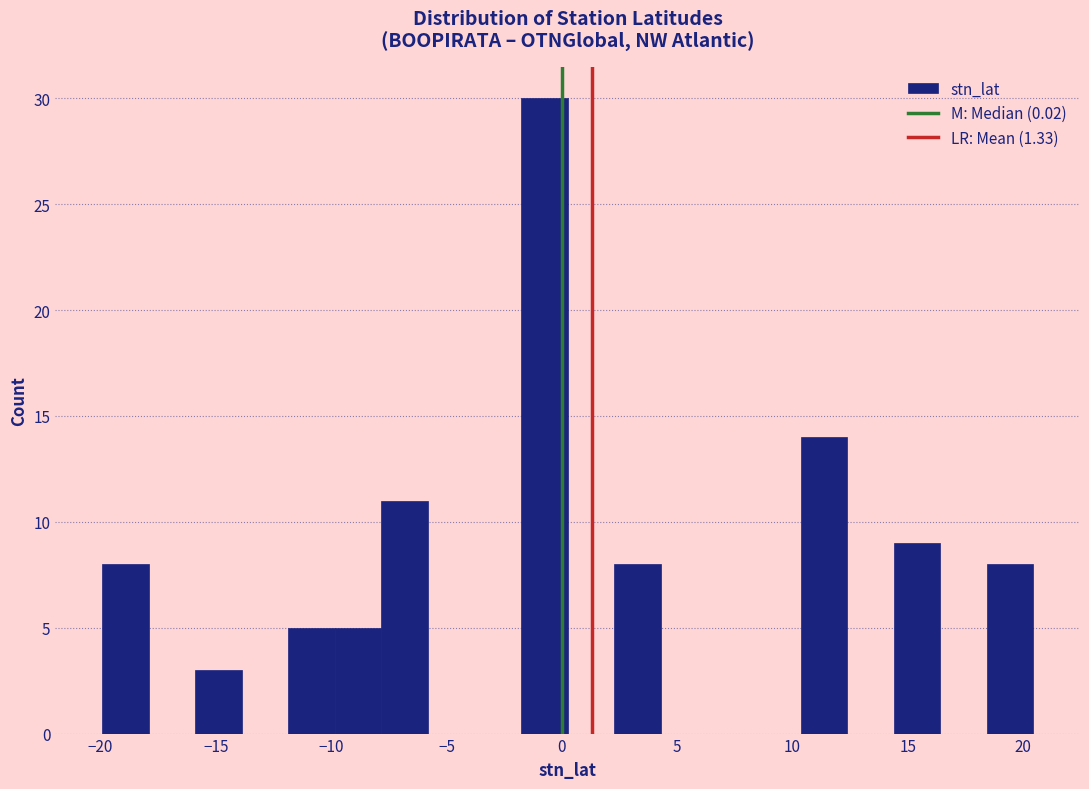

Reading left to right, transcribe this chart: for each bar, give the range it covers on the x-axis and its height. Neither the bar edges nor the heights are printed on the chart, so give them approximately, as read against the axes.

-20.0 to -18.0: 8
-18.0 to -16.0: 0
-16.0 to -14.0: 3
-14.0 to -12.0: 0
-12.0 to -10.0: 5
-10.0 to -8.0: 5
-8.0 to -6.0: 11
-6.0 to -4.0: 0
-4.0 to -2.0: 0
-2.0 to 0.5: 30
0.5 to 2.5: 0
2.5 to 4.5: 8
4.5 to 6.5: 0
6.5 to 8.5: 0
8.5 to 10.5: 0
10.5 to 12.5: 14
12.5 to 14.5: 0
14.5 to 16.5: 9
16.5 to 18.5: 0
18.5 to 20.5: 8